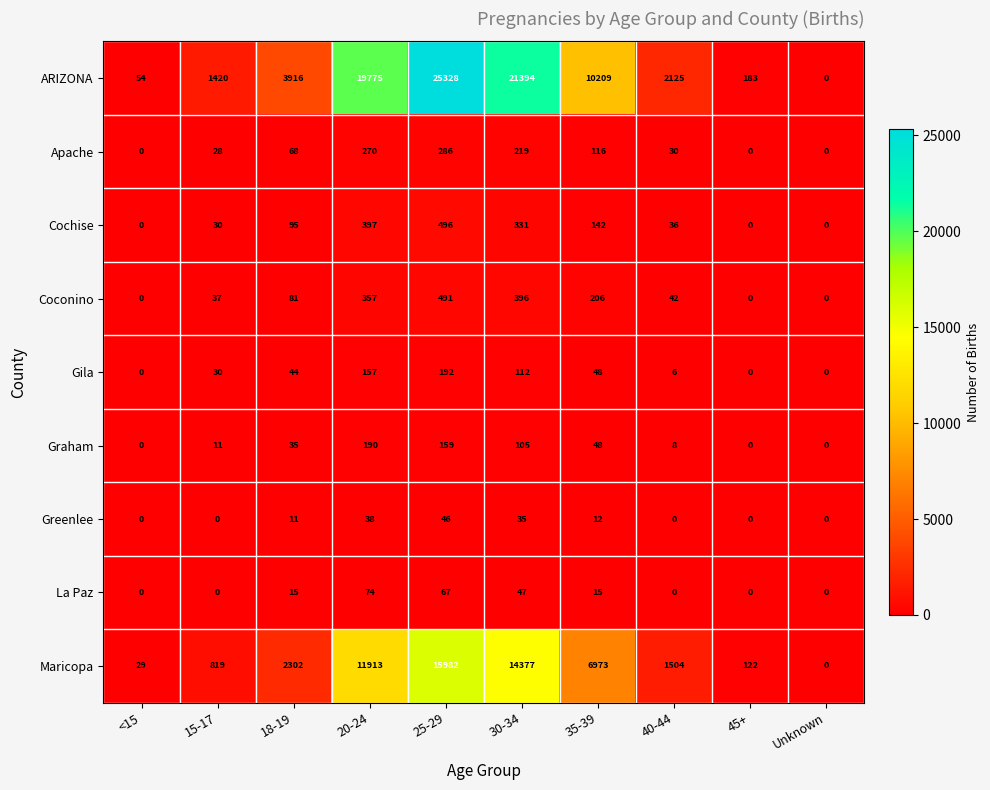

Is the value of Graham at 25-29 greater than the value of Greenlee at 40-44?

Yes